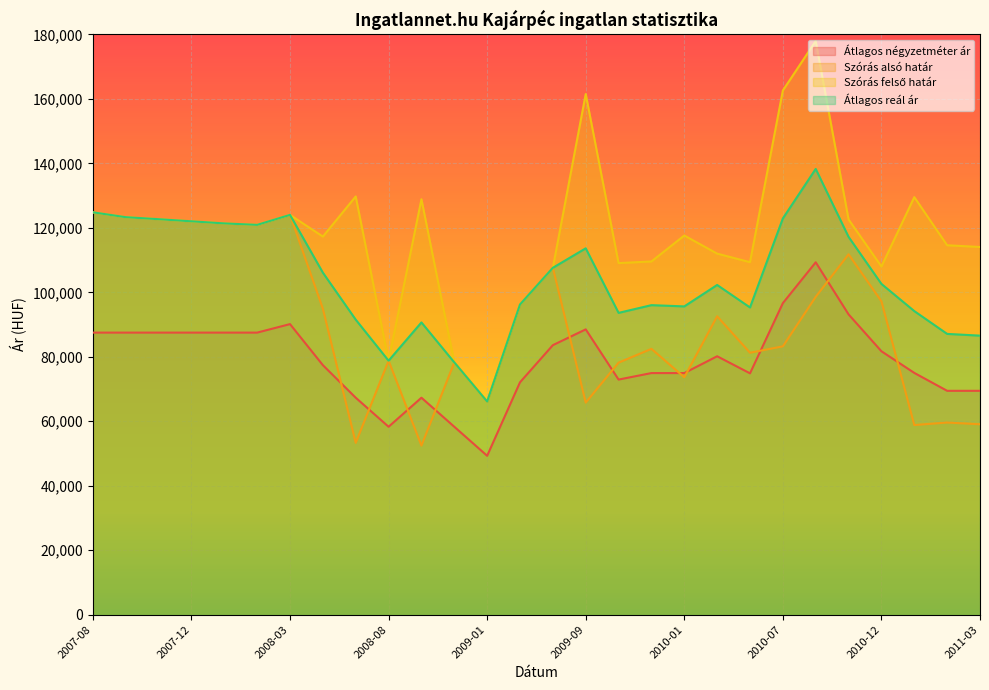

What is the average value of the Átlagos négyzetméter ár series?

78921